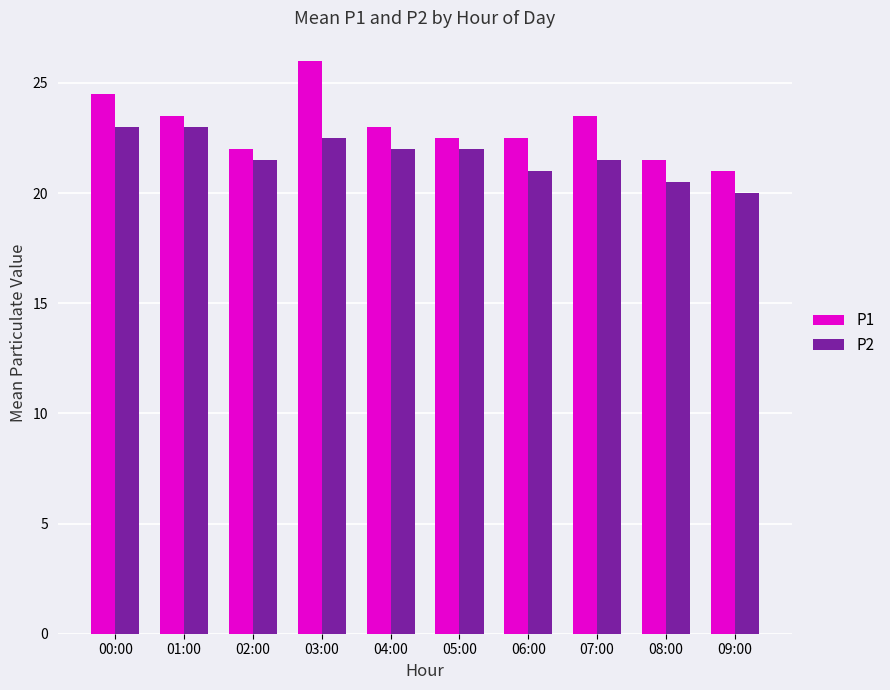

Which category has the lowest value in the P1 series?

09:00